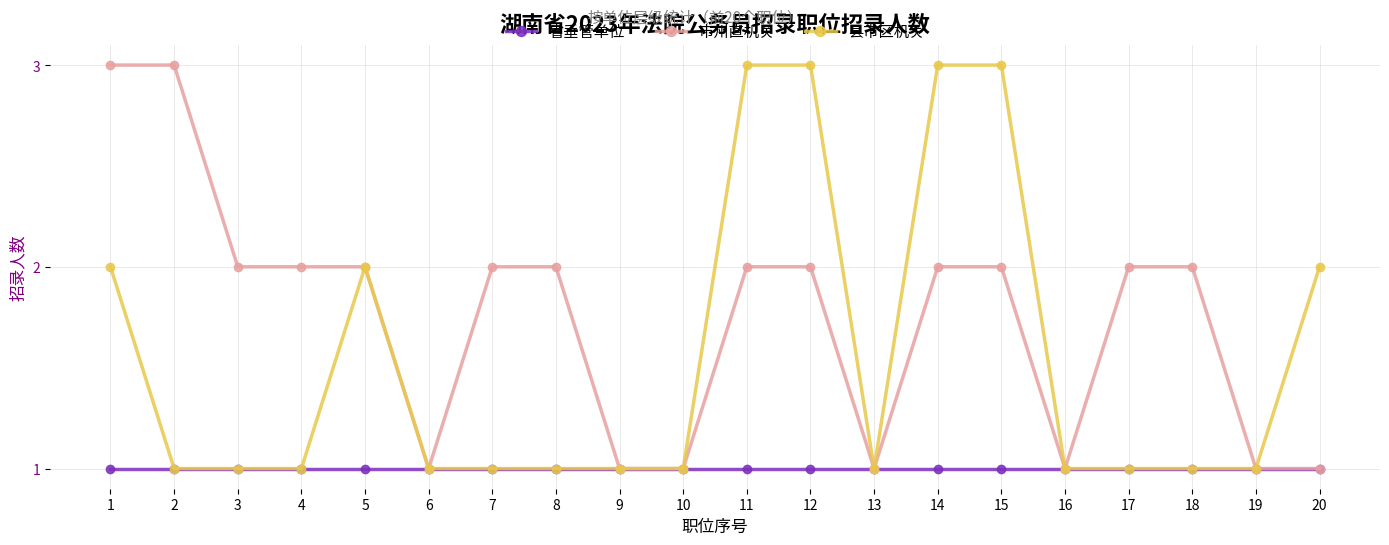

Reading left to right, what are all the values shown in this chart?

省垂管单位: 1=1	2=1	3=1	4=1	5=1	6=1	7=1	8=1	9=1	10=1	11=1	12=1	13=1	14=1	15=1	16=1	17=1	18=1	19=1	20=1
市州直机关: 1=3	2=3	3=2	4=2	5=2	6=1	7=2	8=2	9=1	10=1	11=2	12=2	13=1	14=2	15=2	16=1	17=2	18=2	19=1	20=1
县市区机关: 1=2	2=1	3=1	4=1	5=2	6=1	7=1	8=1	9=1	10=1	11=3	12=3	13=1	14=3	15=3	16=1	17=1	18=1	19=1	20=2